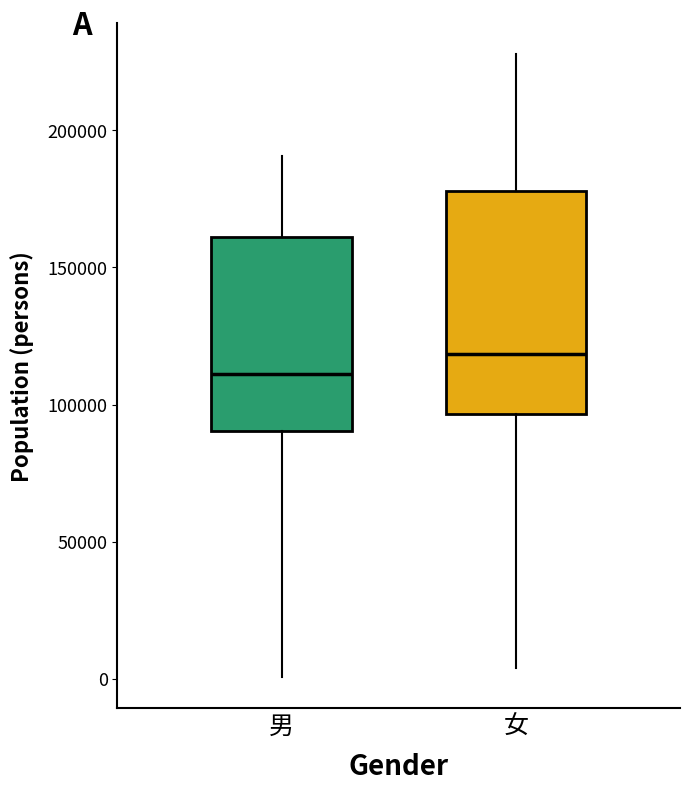

Comparing the boxes themselves (not the whiskers), which one is the tallest?

女